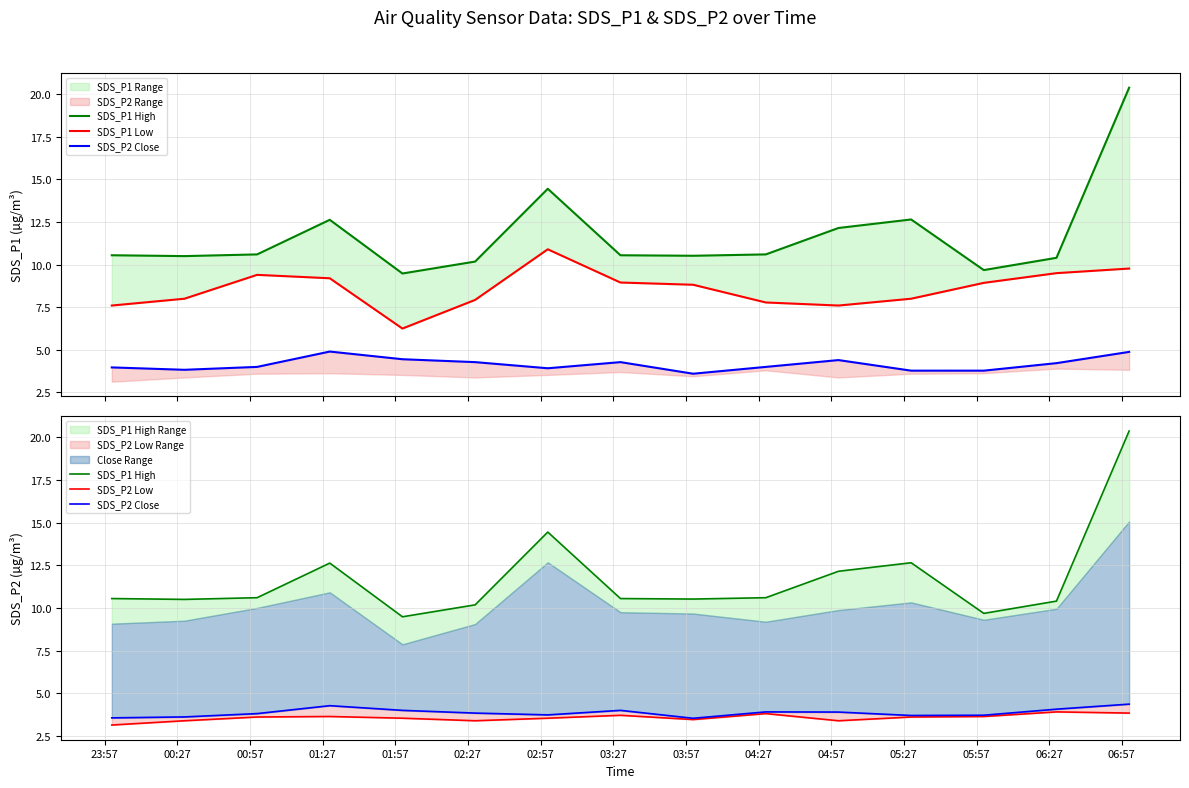

Rank the series by their maximum value, from lowest to highest.

SDS_P2 Low, SDS_P2 Close, SDS_P1 Low, SDS_P1 High